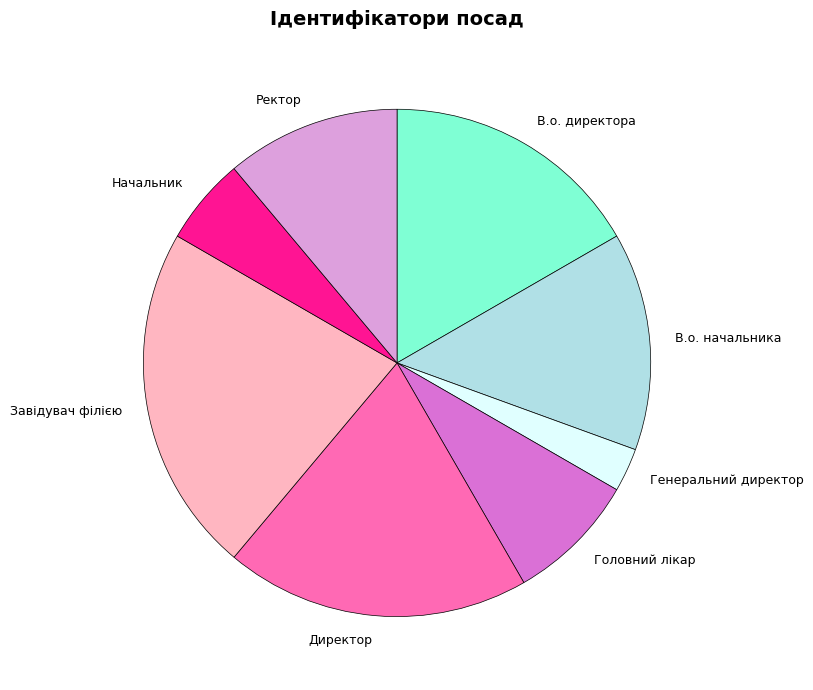

How many segments does this pie chart have?

8